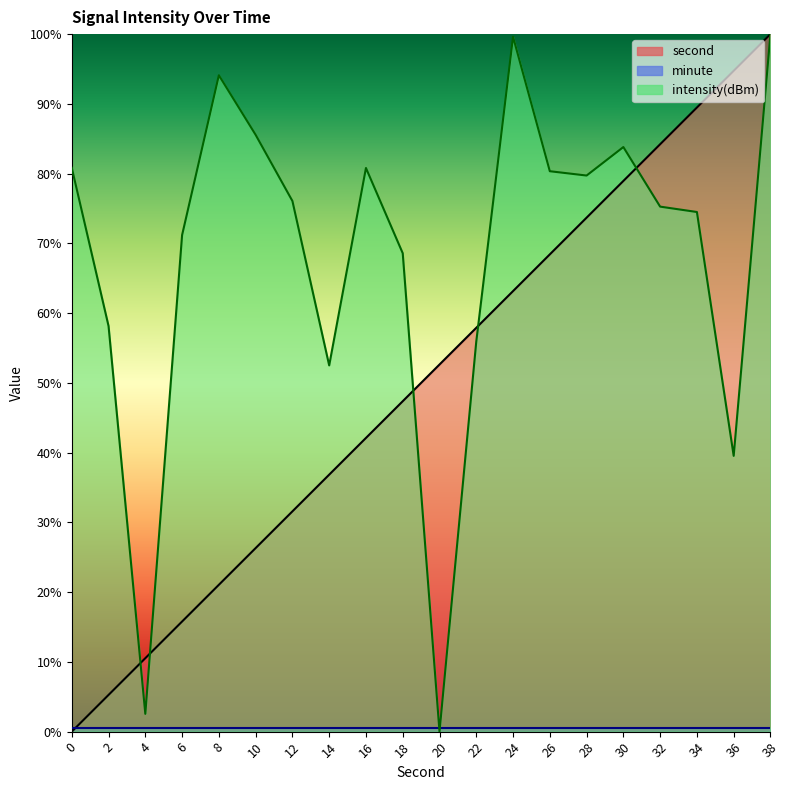

How many lines are shown in the chart?

3